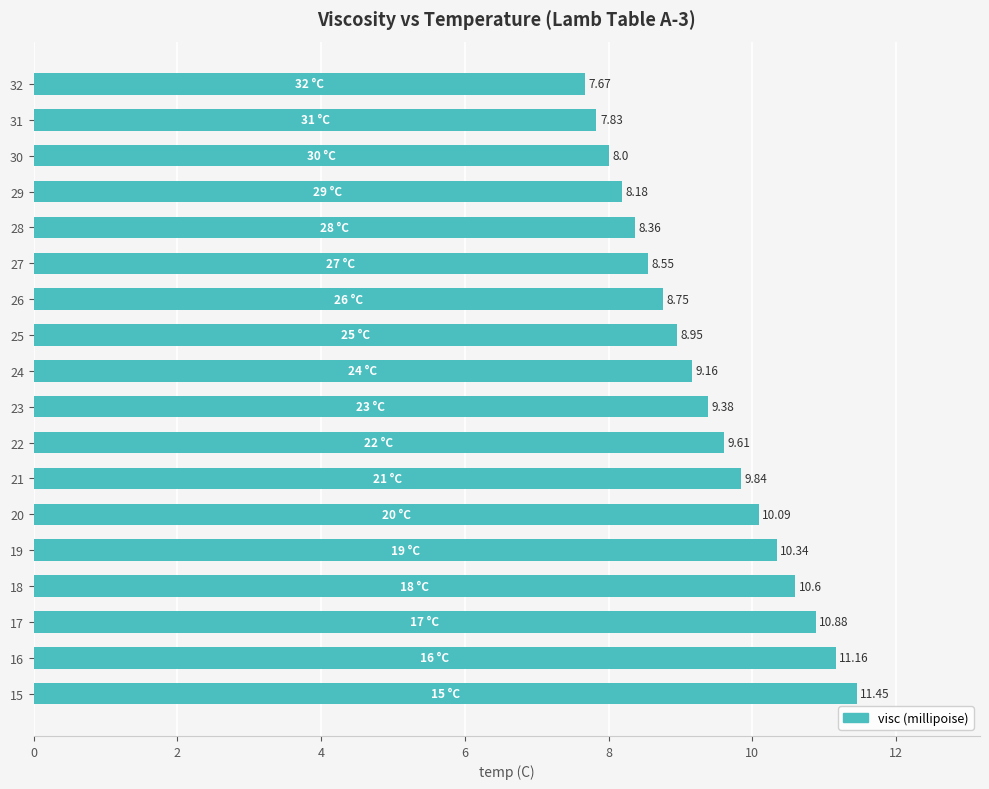

Between 31 and 18, which is larger?

18